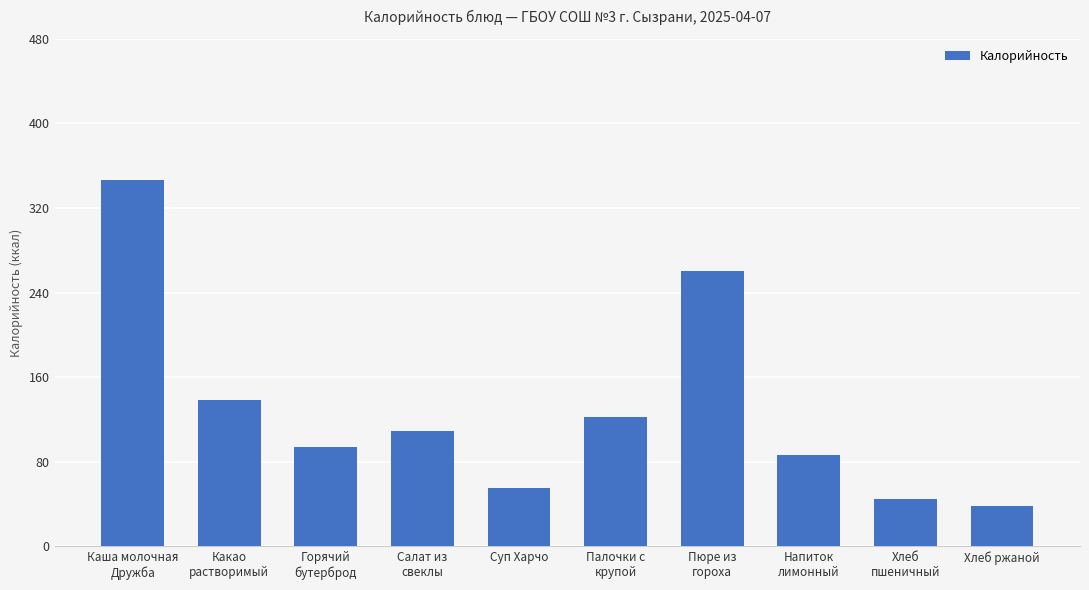

What is the smallest value displayed?

38.0